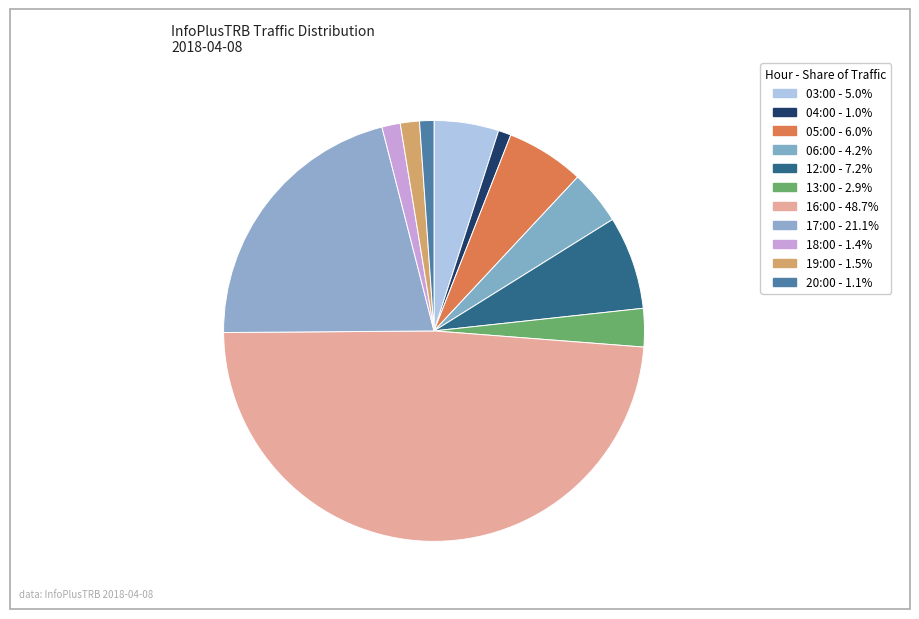

What percentage is the 20:00 slice, to the nearest percent?

1%